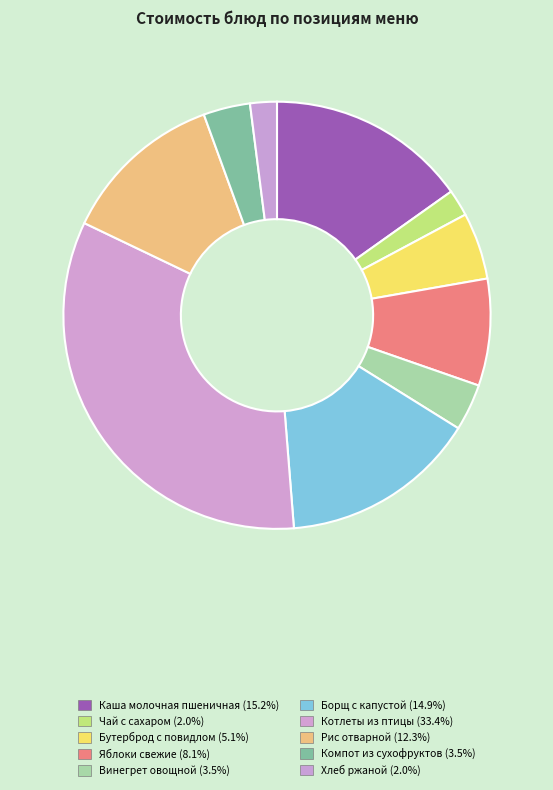

Count the number of slices in the pie.

10